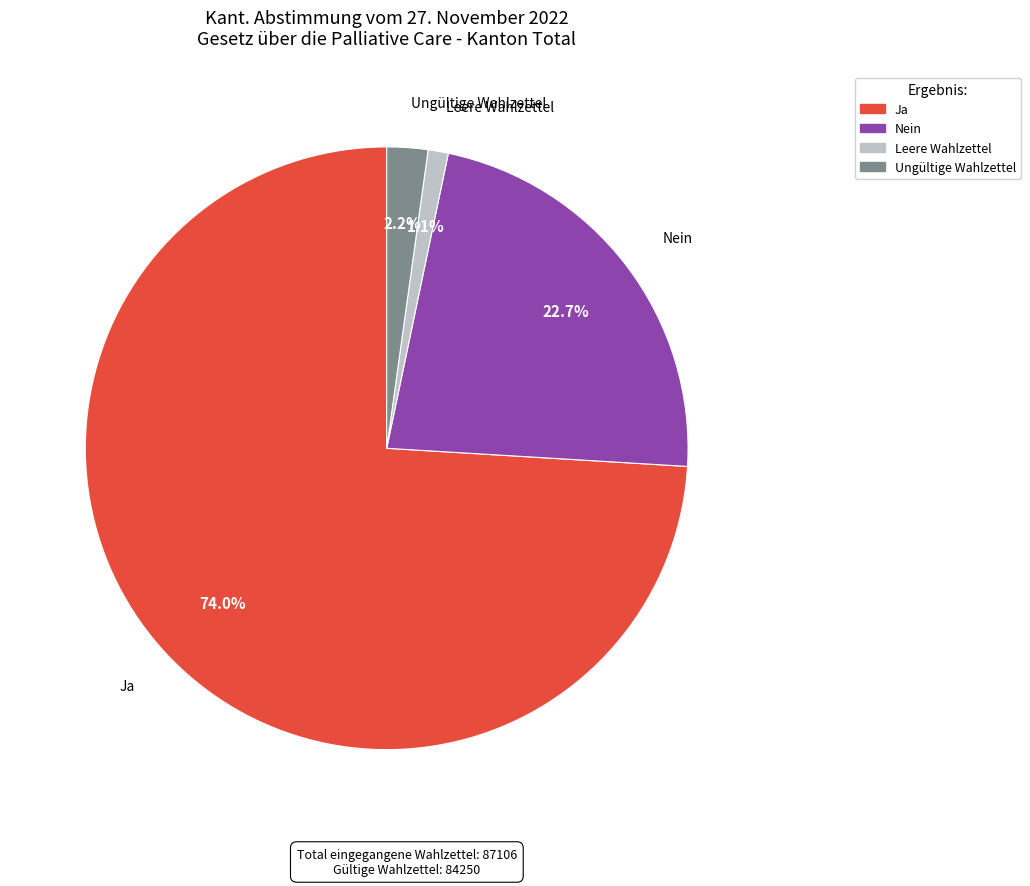

How many segments does this pie chart have?

4